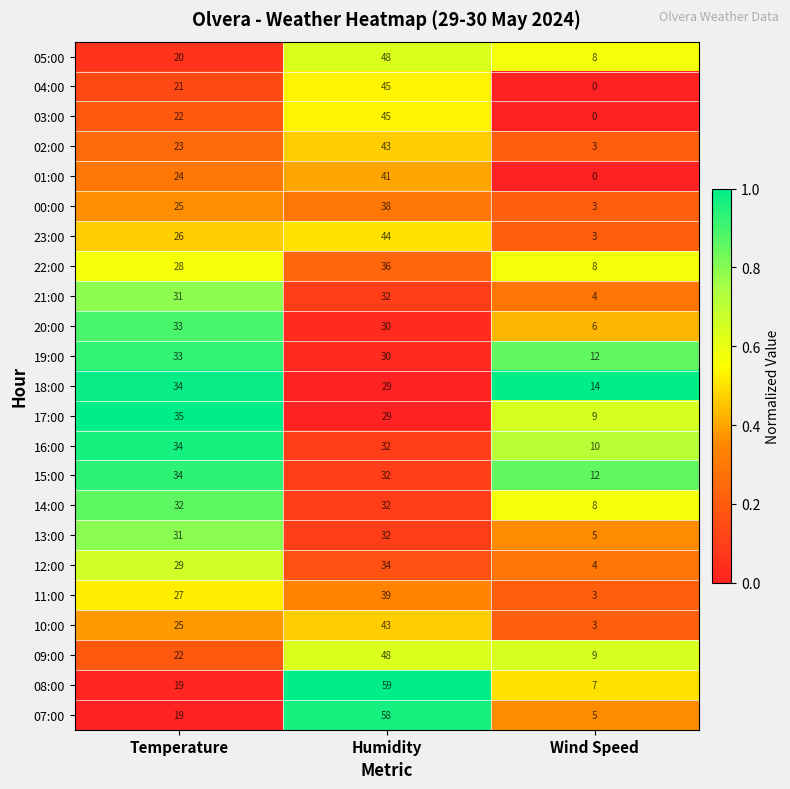

What is the maximum value shown in the chart?

59